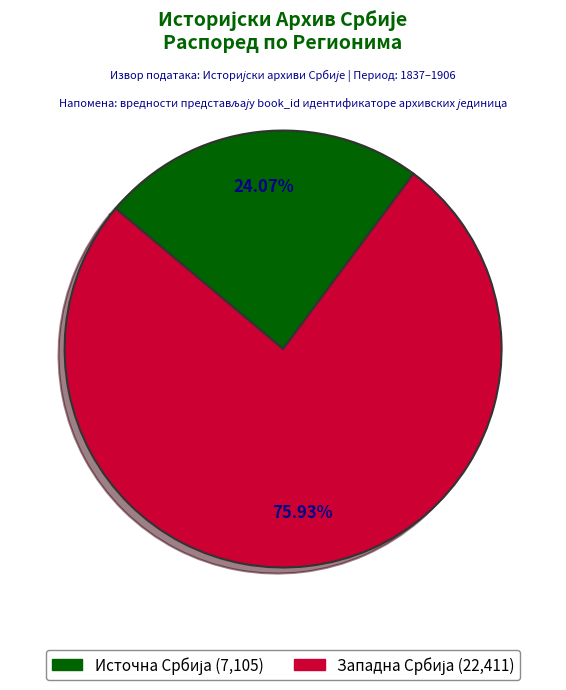

Is there a majority slice in this chart?

Yes